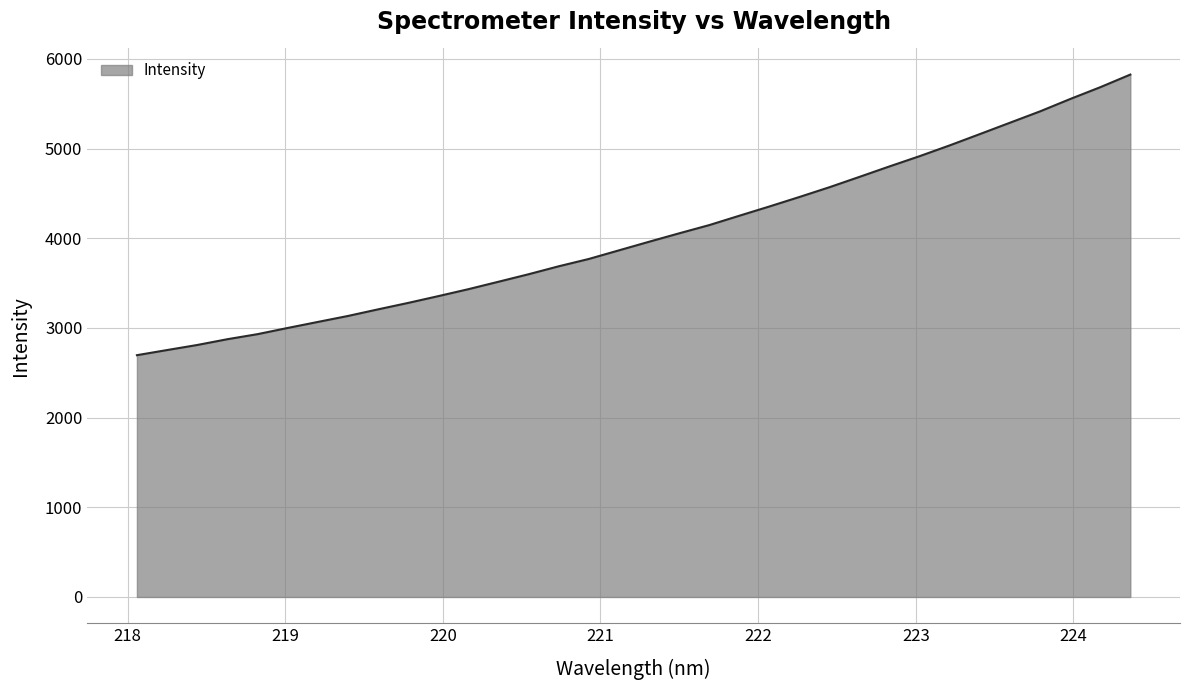

What is the difference between the maximum and minimum values?

3128.6